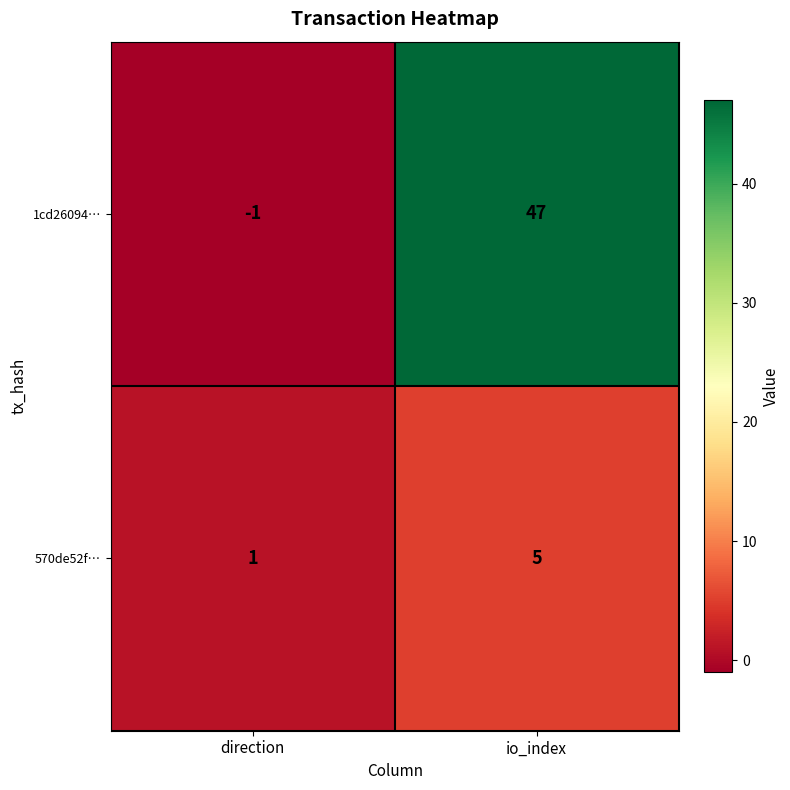

The value of 570de52f… at io_index is 2. True or false?

False